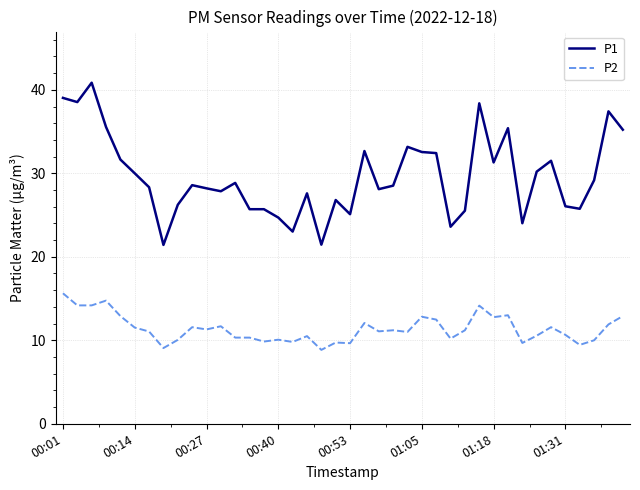

True or false: P1 and P2 intersect in this chart.

False